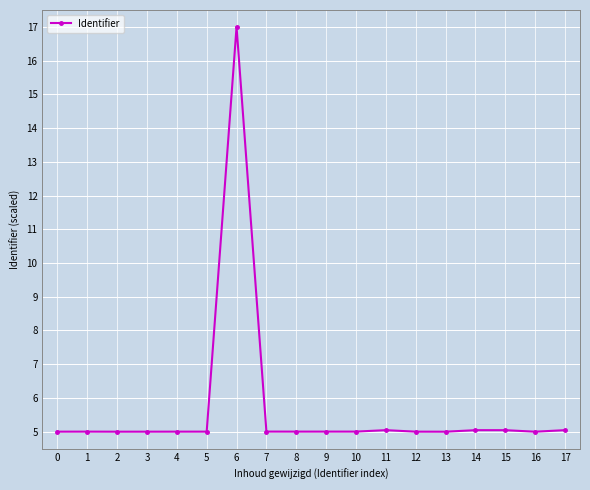

True or false: the data shows 5.0 at 17.

True